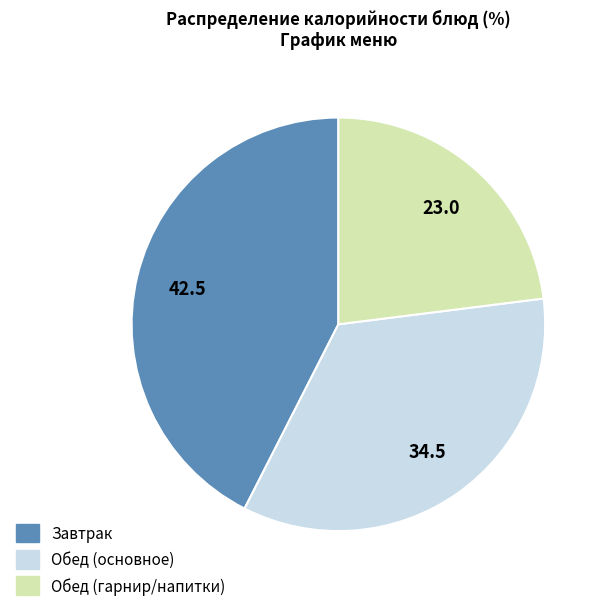

Approximately how many times larger is the value at Завтрак compared to Обед (основное)?

1.2